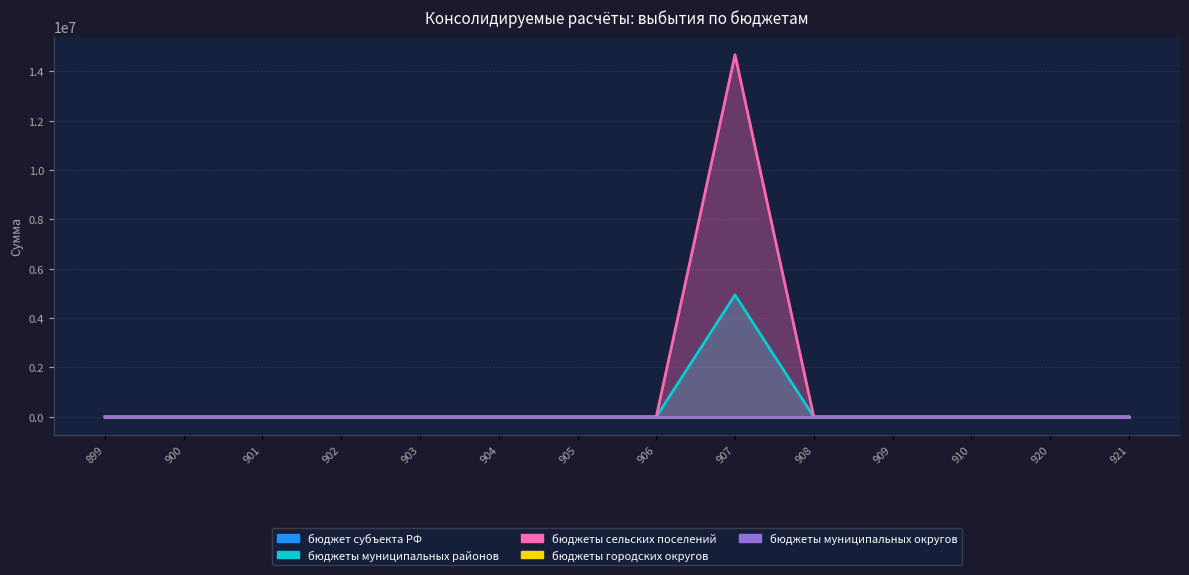

In бюджеты сельских поселений, how many points are higher than both neighbors (excluding endpoints)?

1